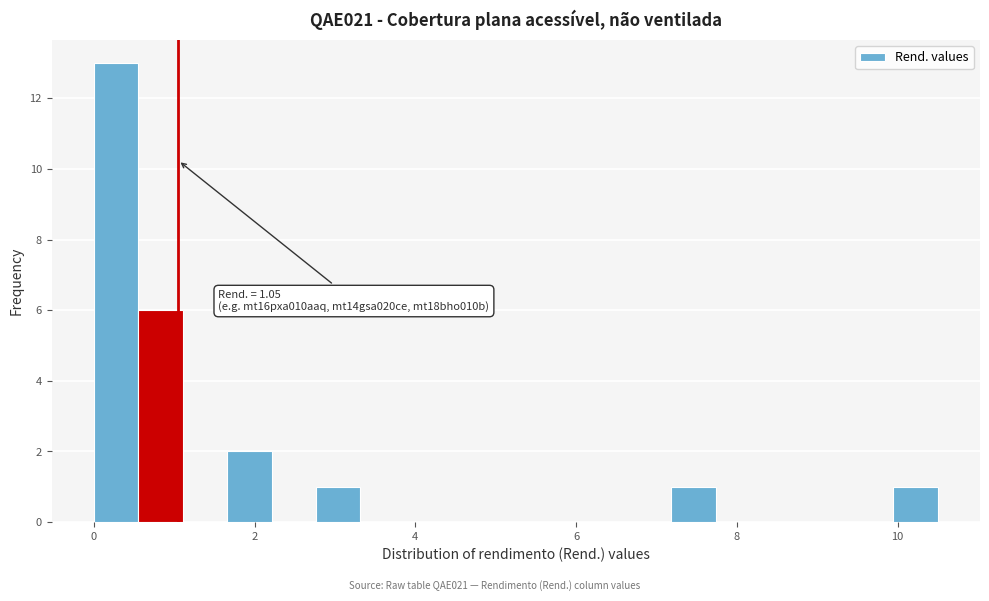

Around what value on the x-axis is the tallest bar? Give the approximate position of its centre, as read against the axis.

0.2